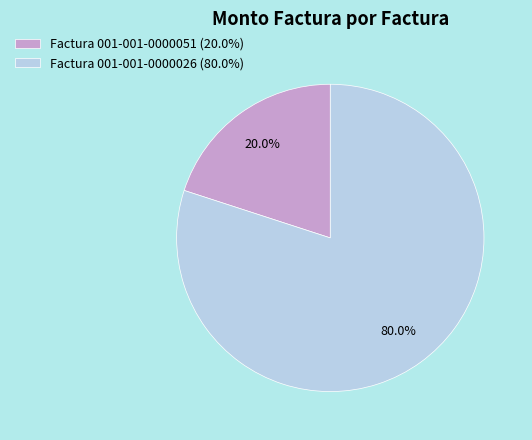

To the nearest percent, what is the average slice percentage?

50%